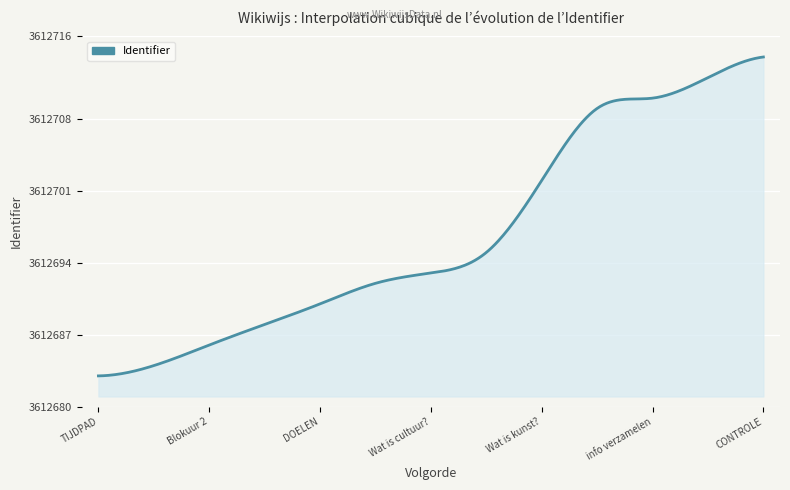

What is the maximum value shown in the chart?

3612714.0